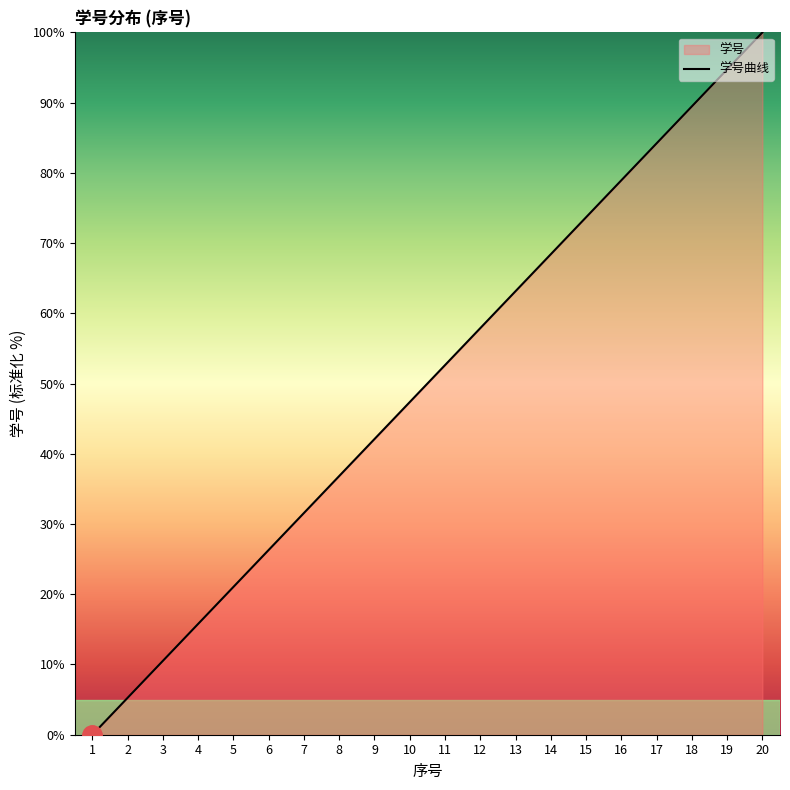

What is the change in value from 2 to 9?

+36.8